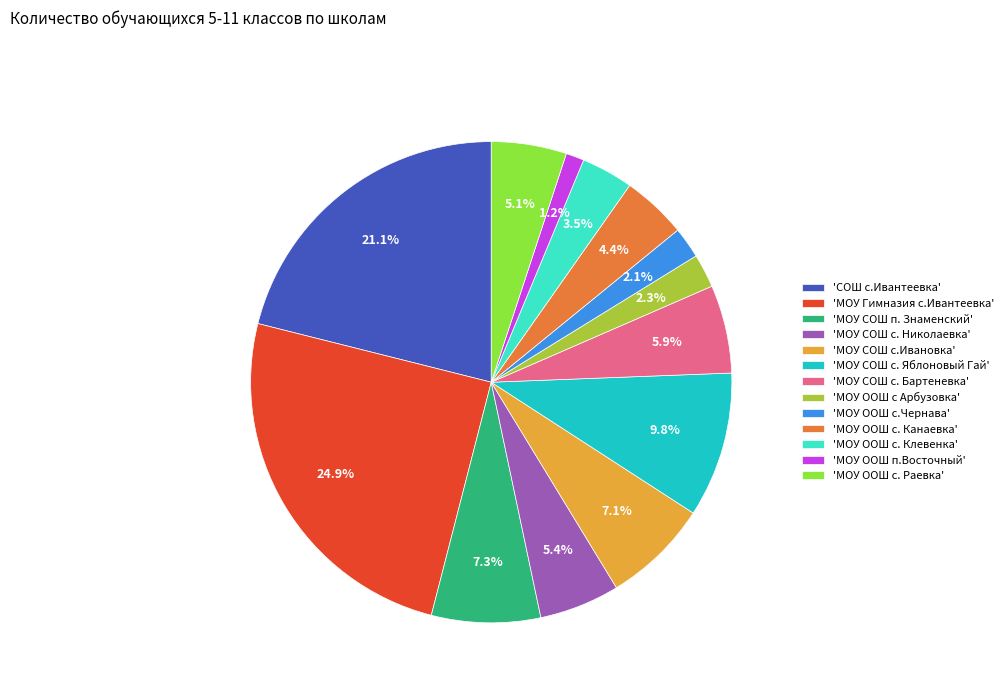

Is the sum of 'МОУ ООШ с. Раевка' and 'МОУ СОШ с. Николаевка' greater than half?

No